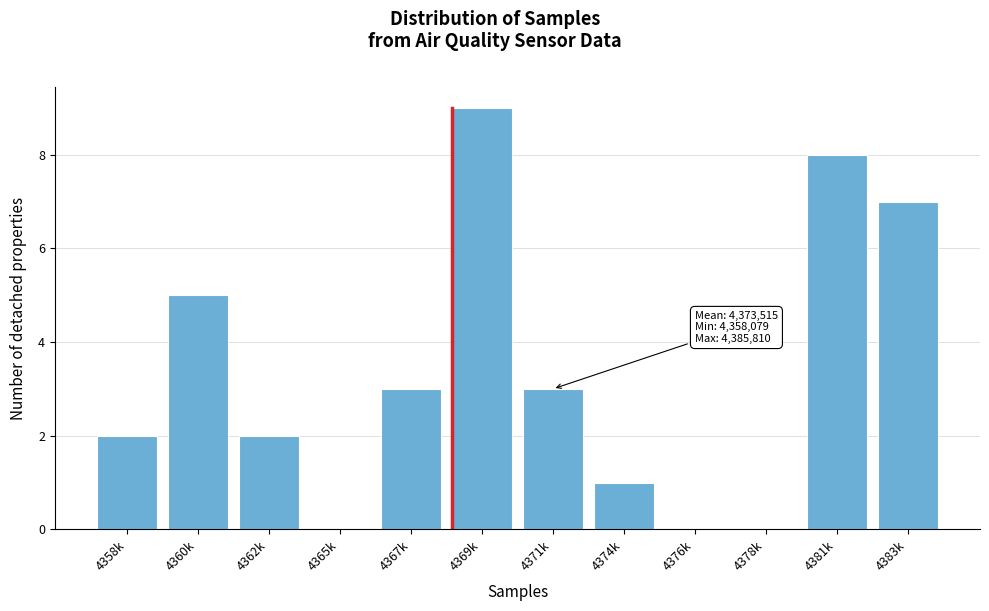

Reading right to left, extract all data points from this chart.

4383k=7	4381k=8	4378k=0	4376k=0	4374k=1	4371k=3	4369k=9	4367k=3	4365k=0	4362k=2	4360k=5	4358k=2